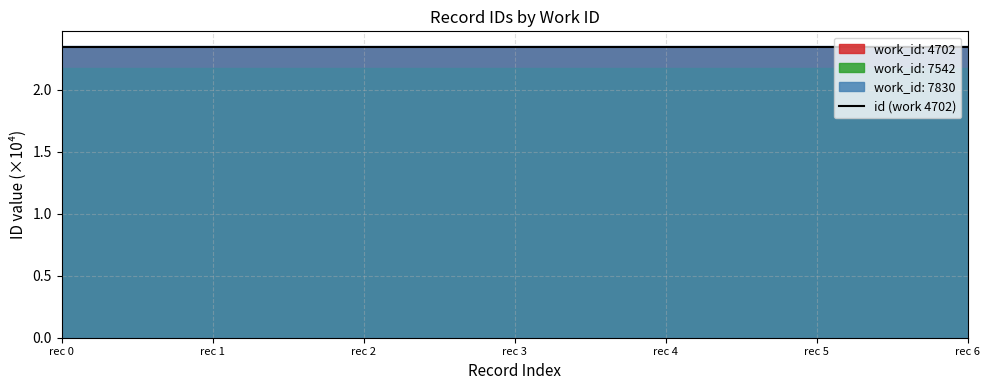

At which category does the chart reach its peak across all series?

rec 6